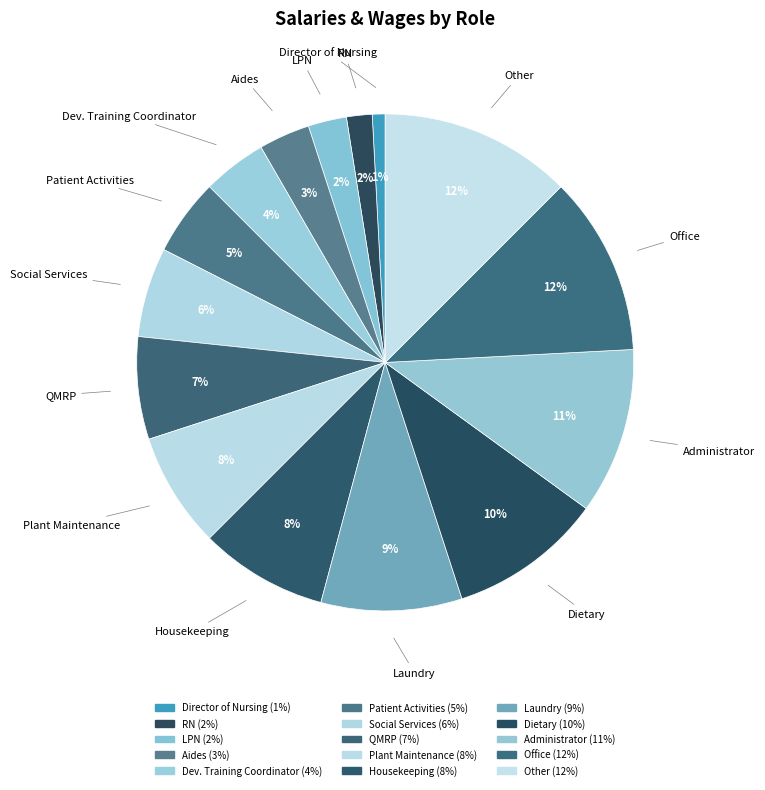

To the nearest percent, what portion does Laundry represent?

9%